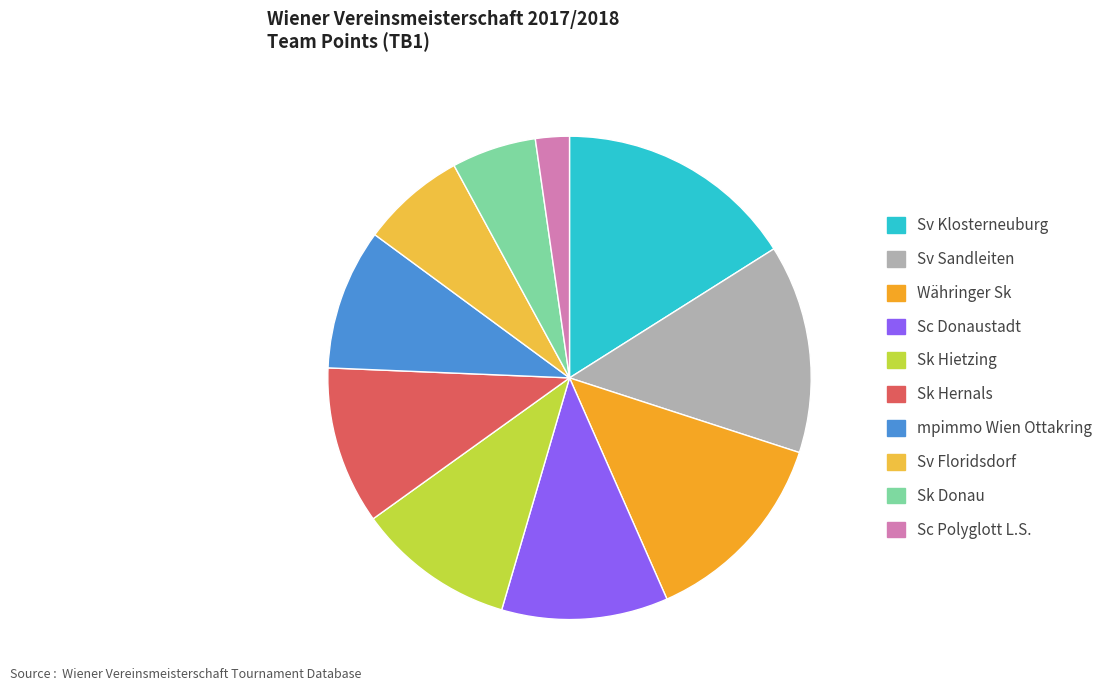

To the nearest percent, what is the difference between the largest and smallest slice percentages?

14%